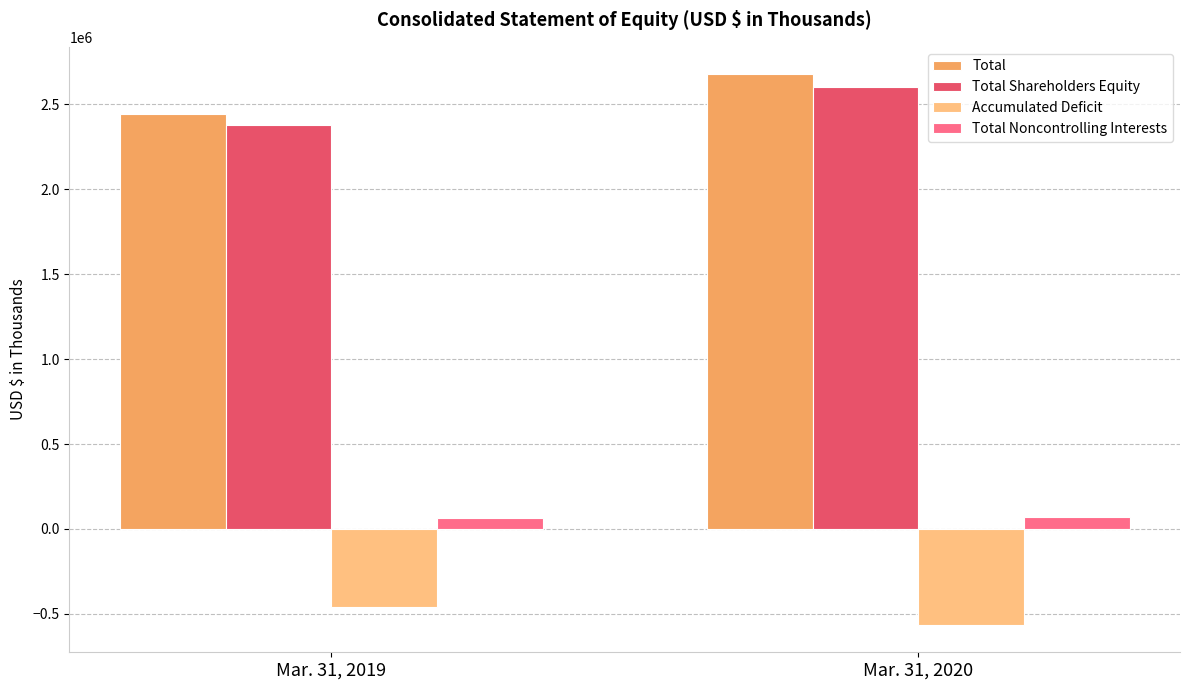

Where is Total nearest to the value 2558875?

Mar. 31, 2019